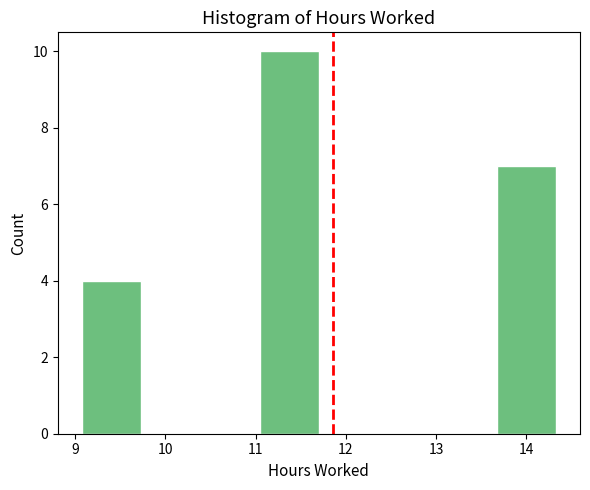

Reading left to right, list every bar in this chart as the range it spans on the x-axis followed by its height. Neither the bar edges nor the heights are printed on the chart, so give them approximately, as read against the axes.

9.1 to 9.7: 4
9.7 to 10.4: 0
10.4 to 11.0: 0
11.0 to 11.7: 10
11.7 to 12.4: 0
12.4 to 13.0: 0
13.0 to 13.7: 0
13.7 to 14.3: 7